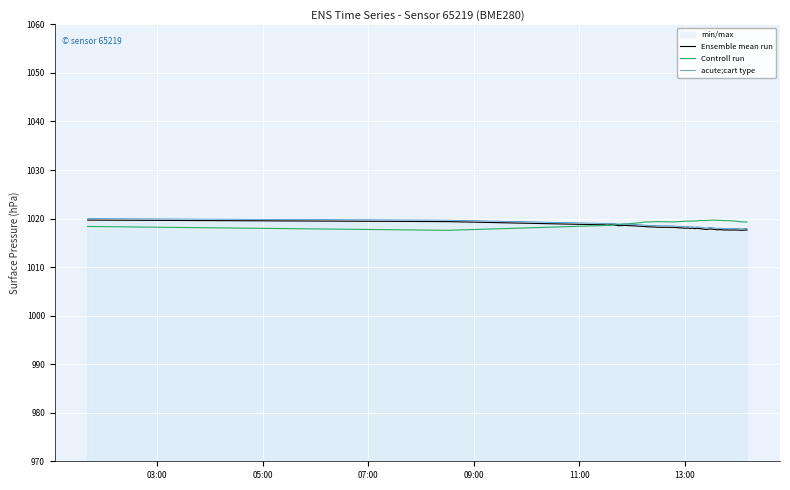

What is the greatest value displayed?

1020.0